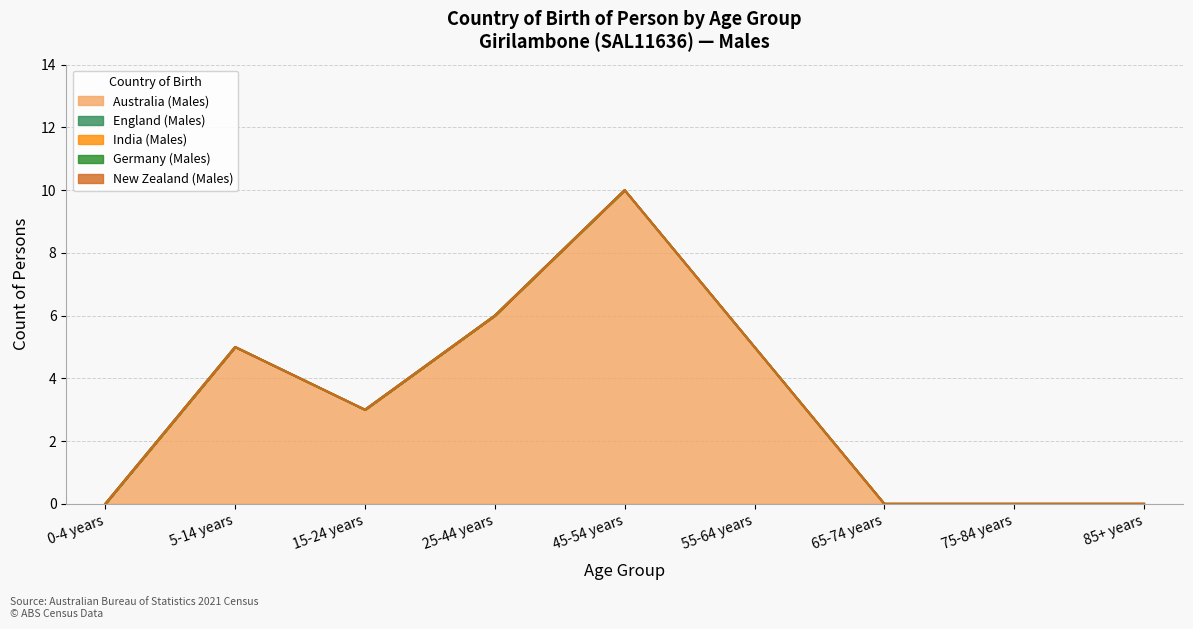

True or false: New Zealand (Males) and England (Males) cross at least once.

False